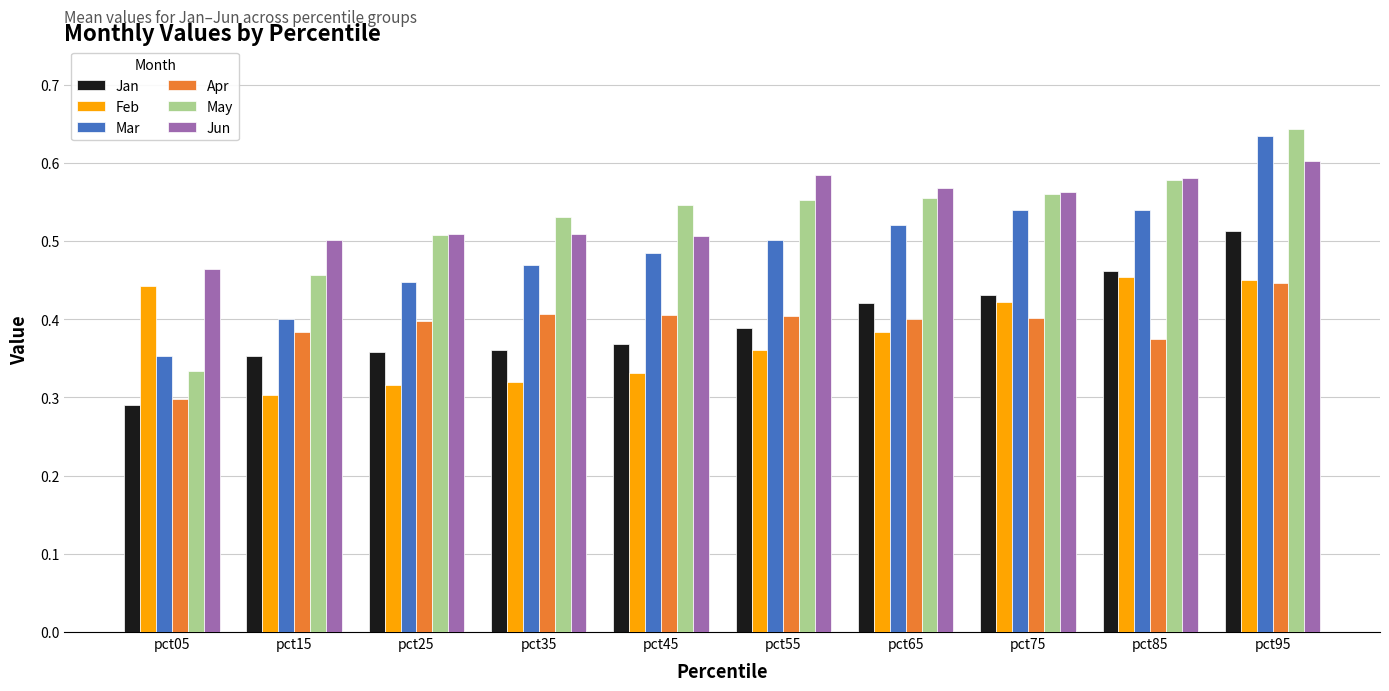

True or false: Jan has a value of 0.3 at pct05.

True